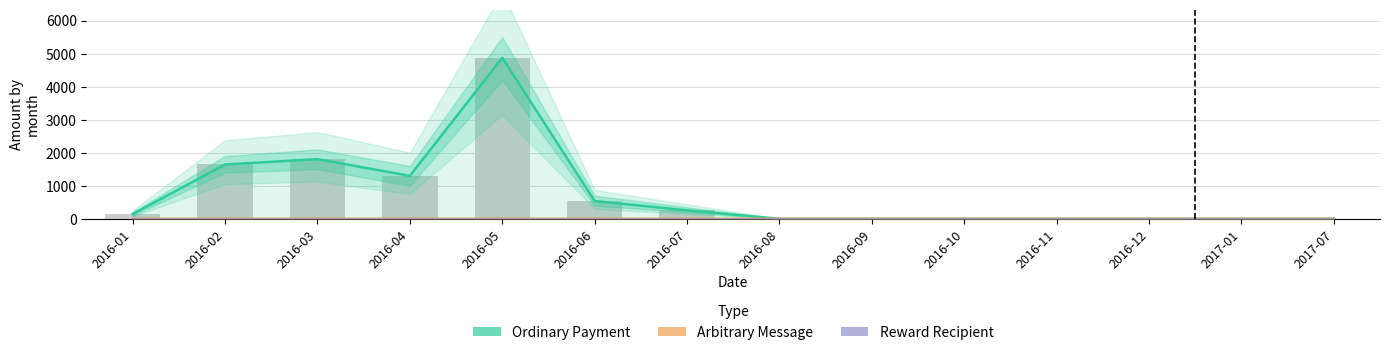

List the series in order of their peak value, lowest first.

Reward Recipient, Arbitrary Message, Ordinary Payment